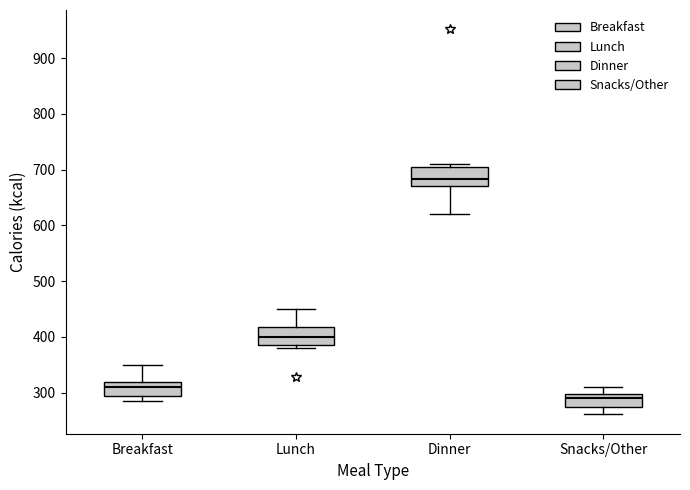

Which box's median line is the lowest?

Snacks/Other